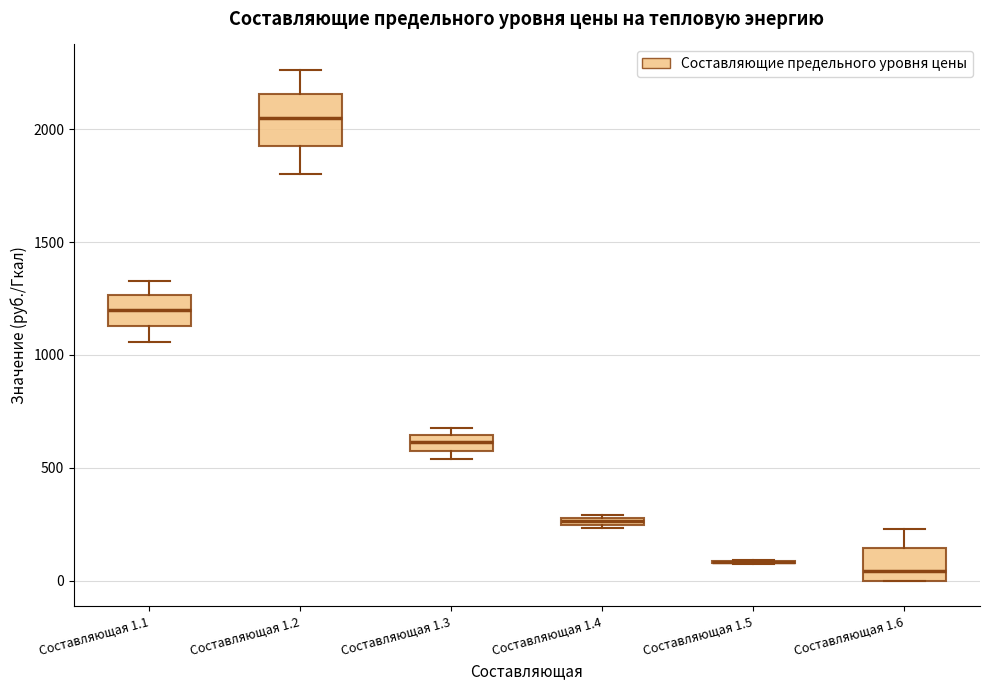

Comparing the boxes themselves (not the whiskers), which one is the tallest?

Составляющая 1.2